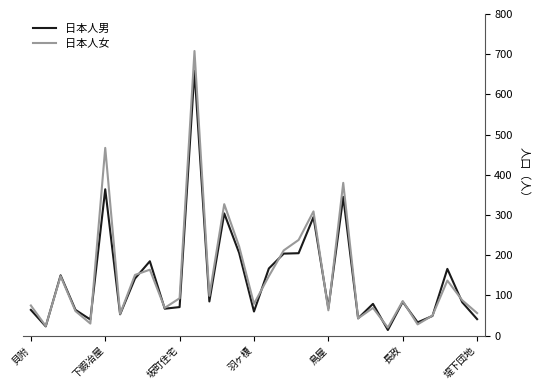

How many lines are shown in the chart?

2